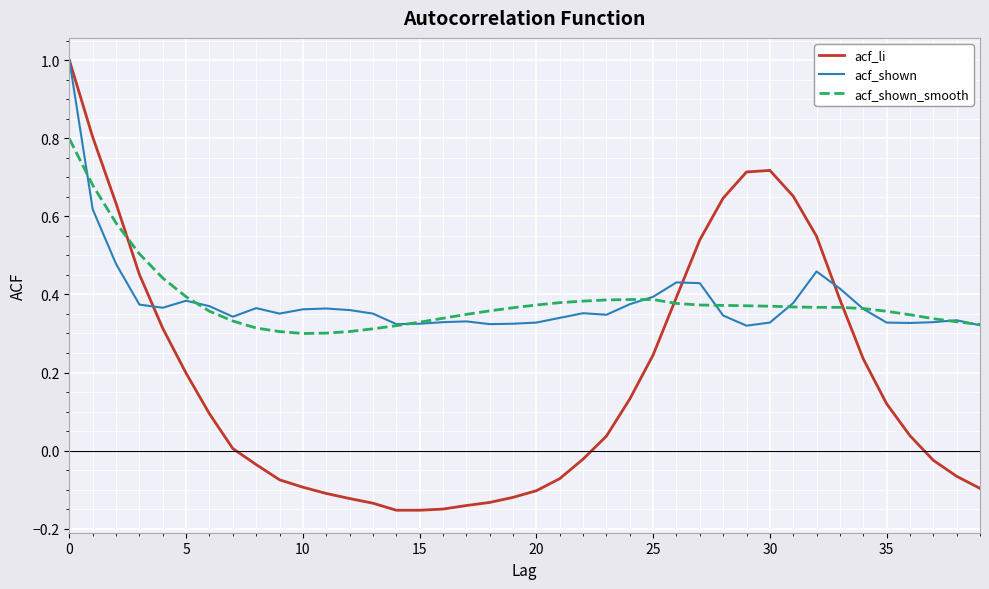

Which series has the widest spread of values?

acf_li